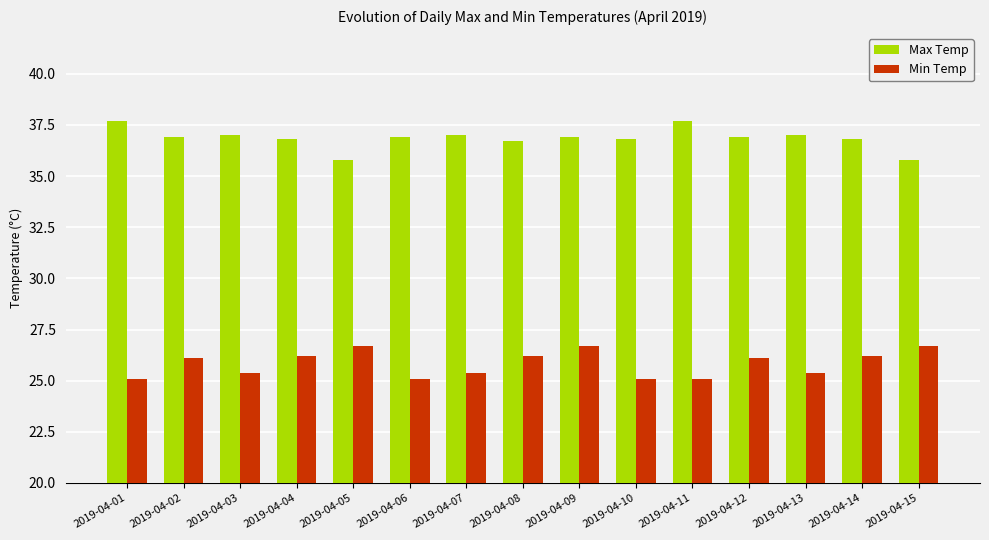

How many data points in Min Temp are above 26?

8